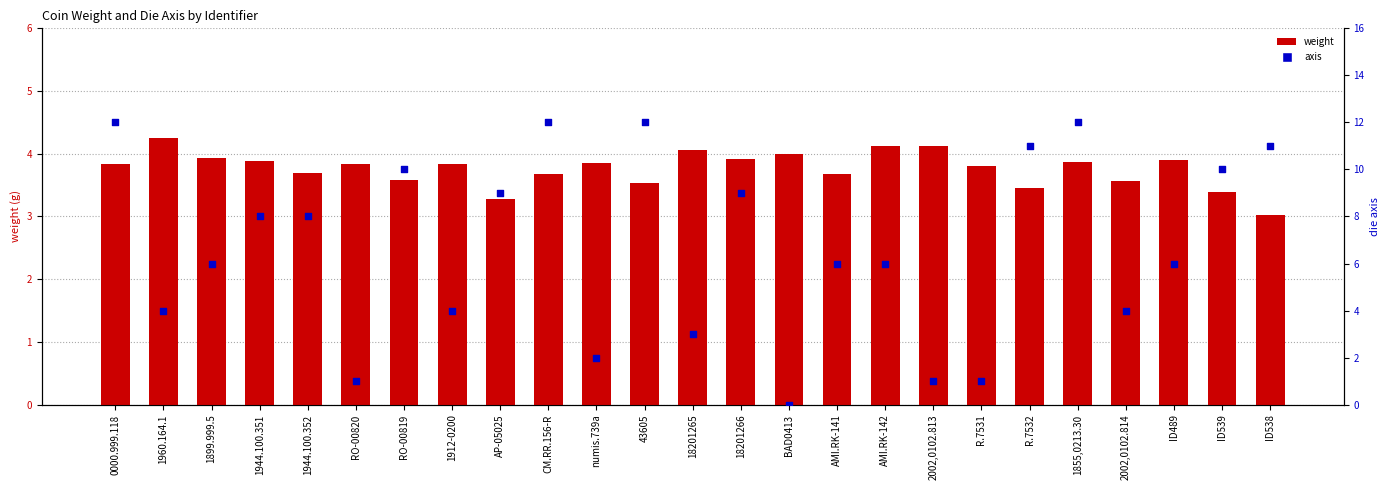

At how many categories does at least one series exceed 1?

25